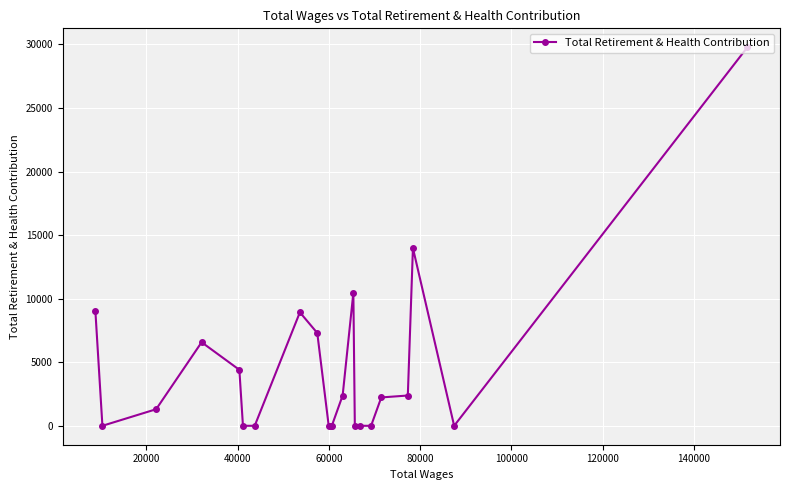

What is the greatest value displayed?

29776